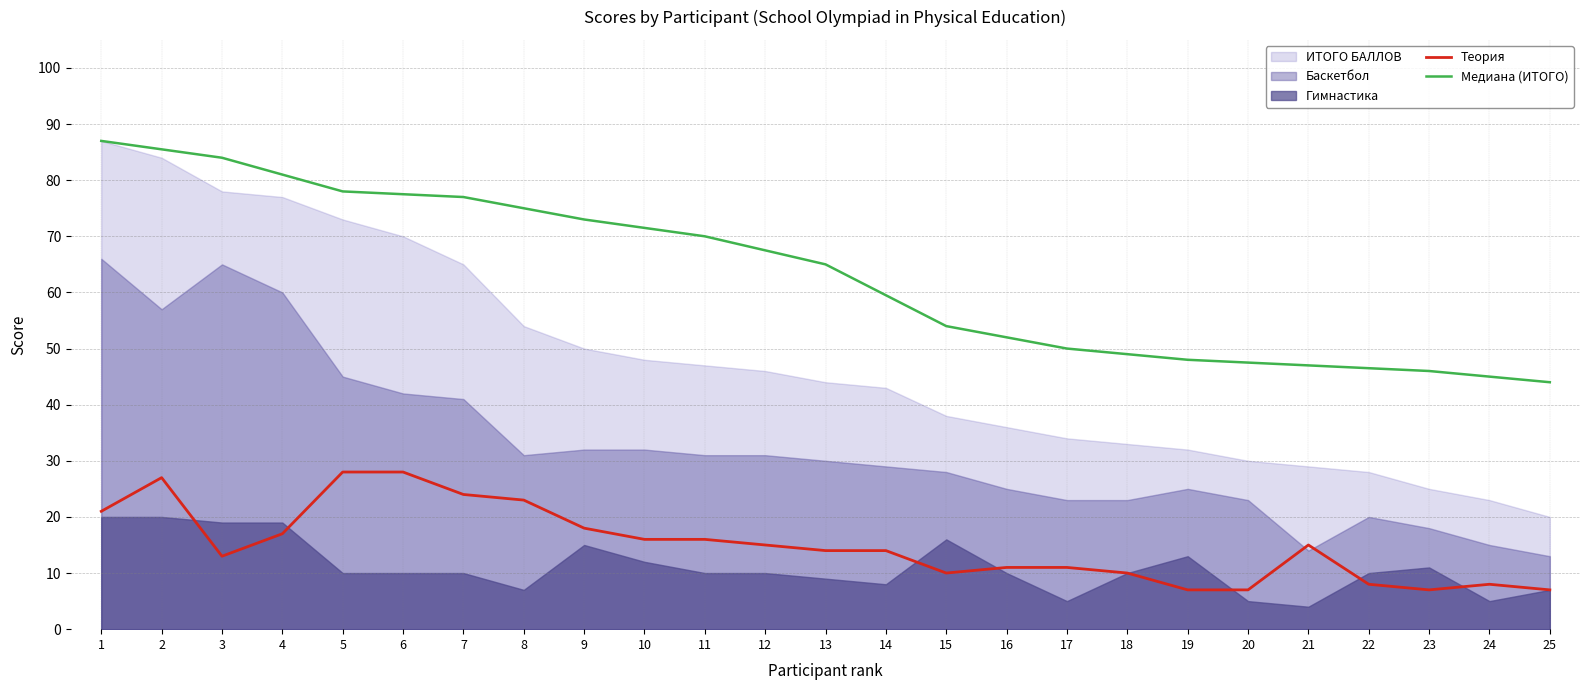

True or false: Теория and Медиана (ИТОГО) intersect in this chart.

False